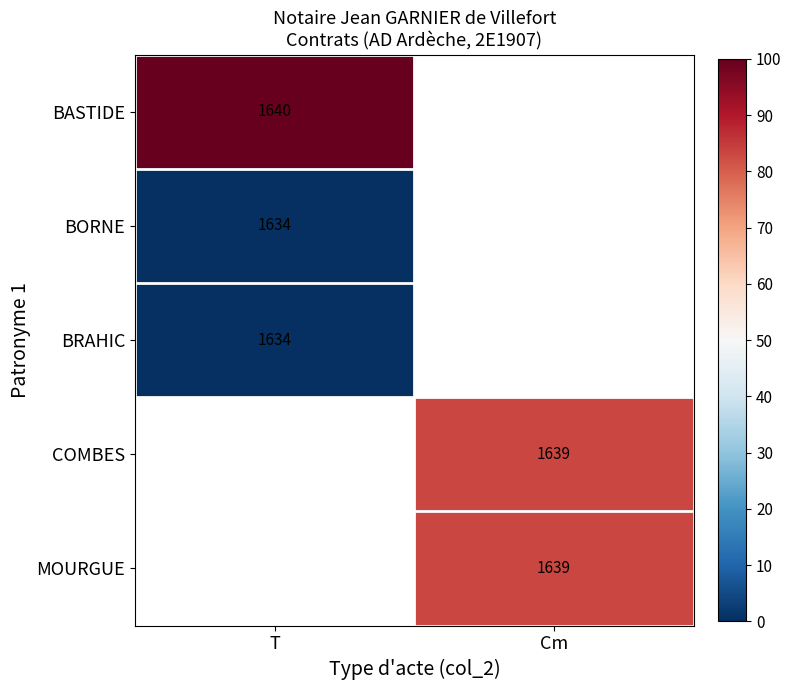

Is it true that BASTIDE equals 971 at T?

False